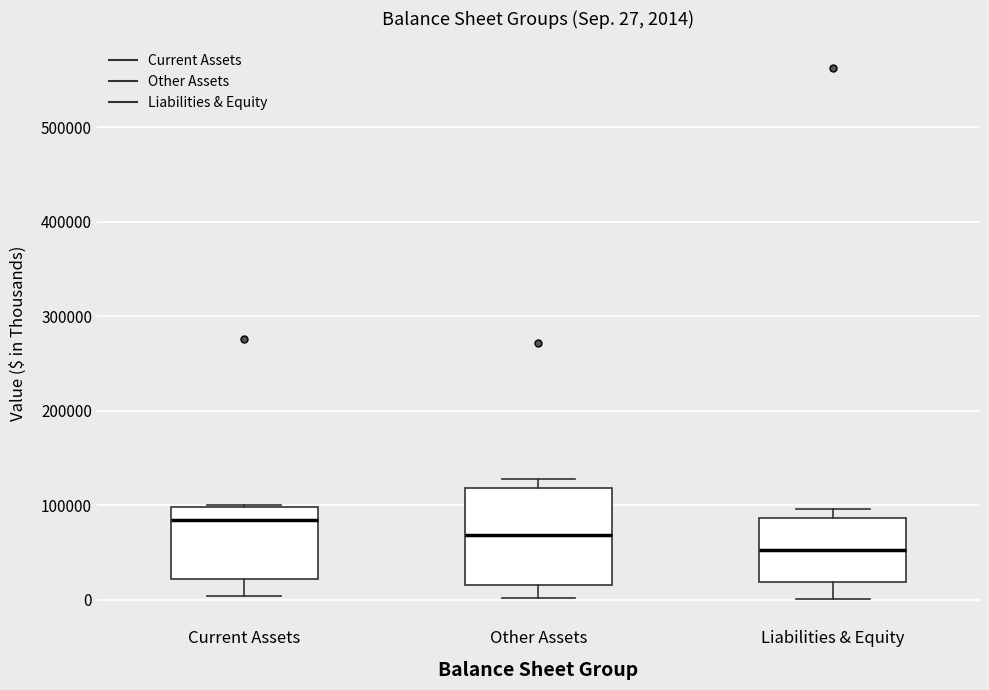

Which box has the lowest median line?

Liabilities & Equity